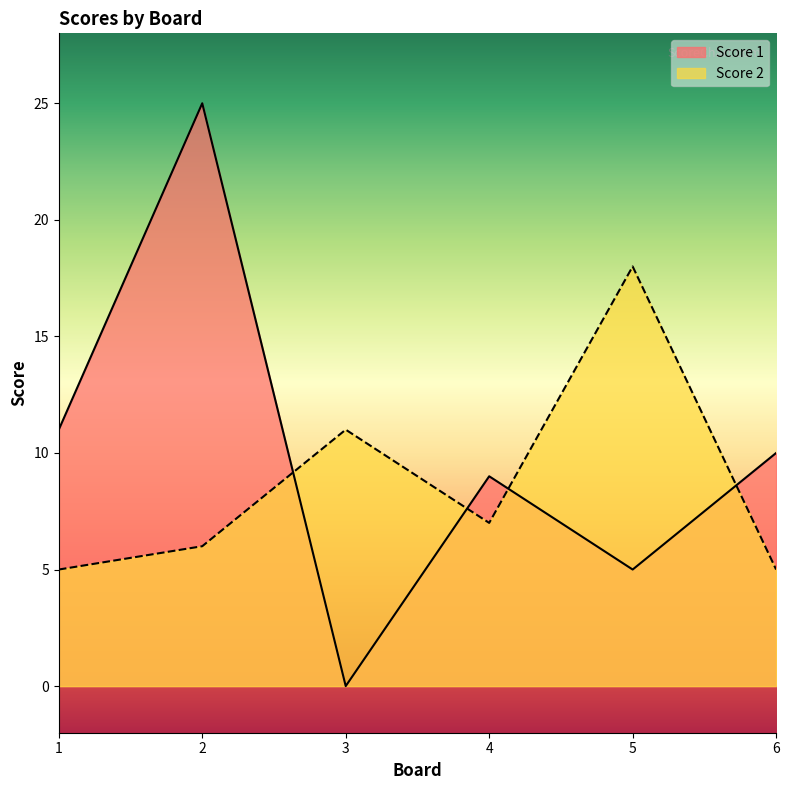

The Score 2 series shows 6 at 2. True or false?

True